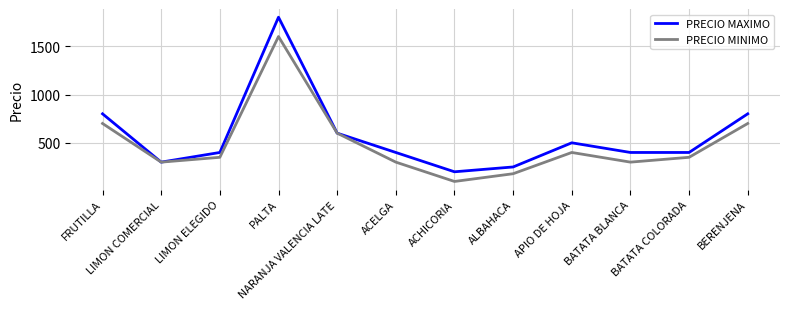

Is it true that PRECIO MINIMO equals 350 at LIMON ELEGIDO?

True